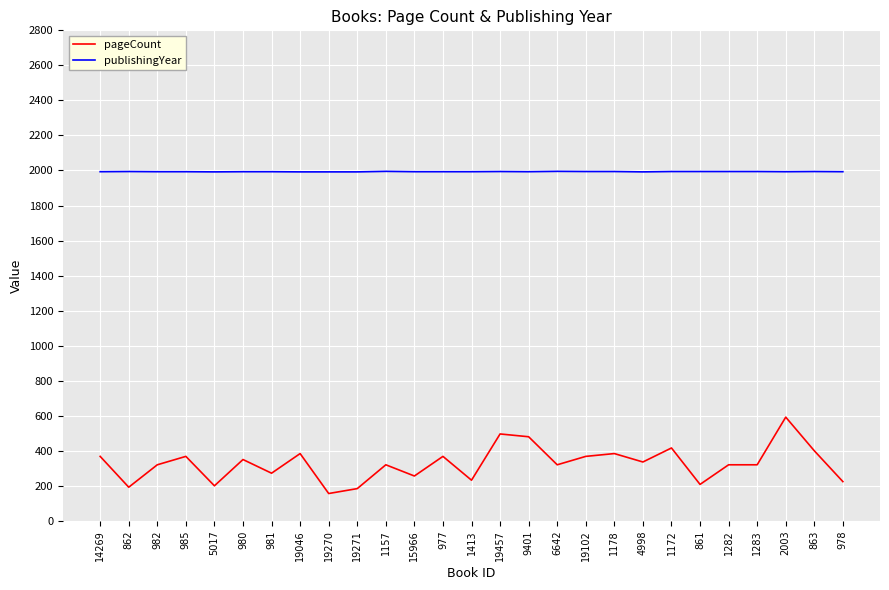

At 9401, list the series in order from largest to smallest.

publishingYear, pageCount